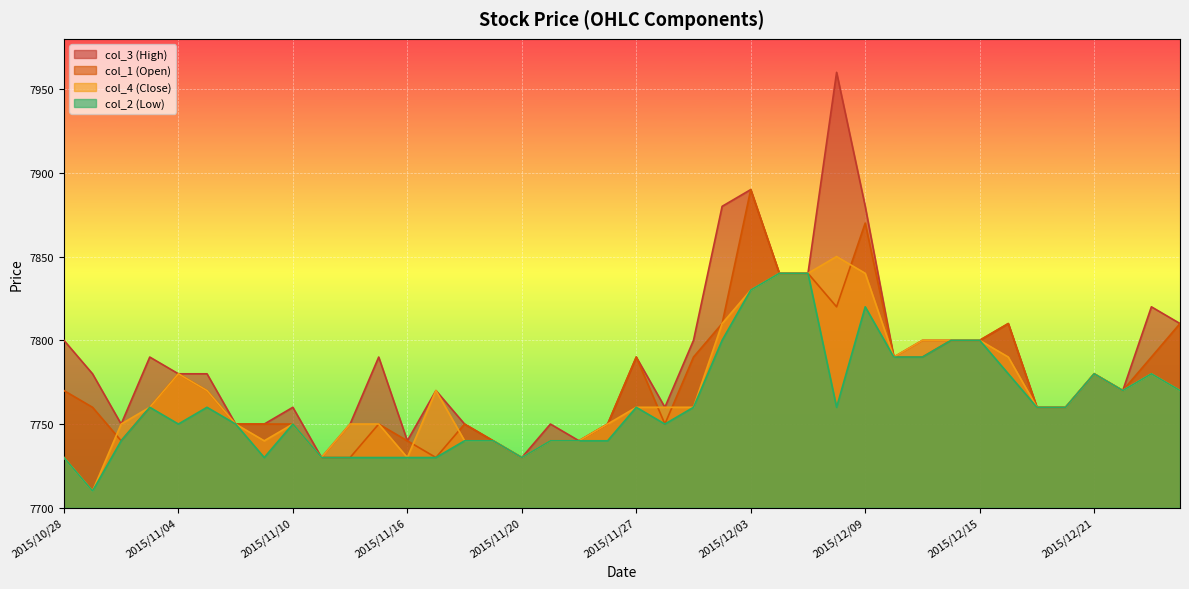

At which label does col_3 (High) reach its minimum?

2015/11/11